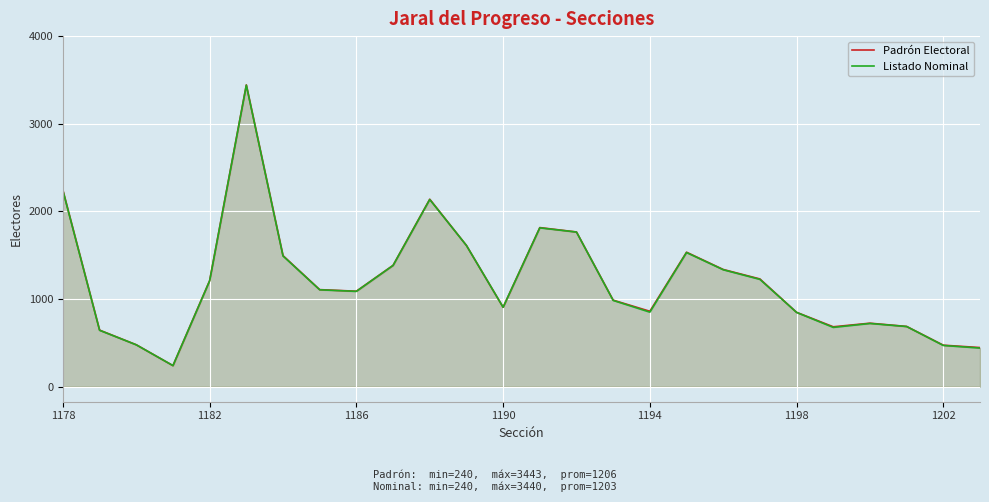

At how many categories does at least one series exceed 2617?

1